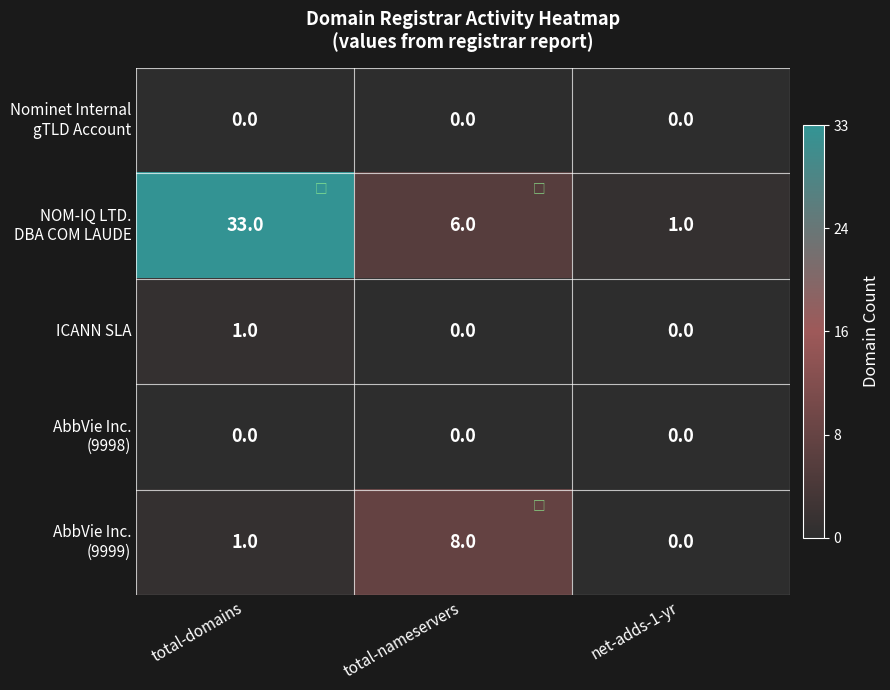

What is the spread (max minus min) of values at total-nameservers?

8